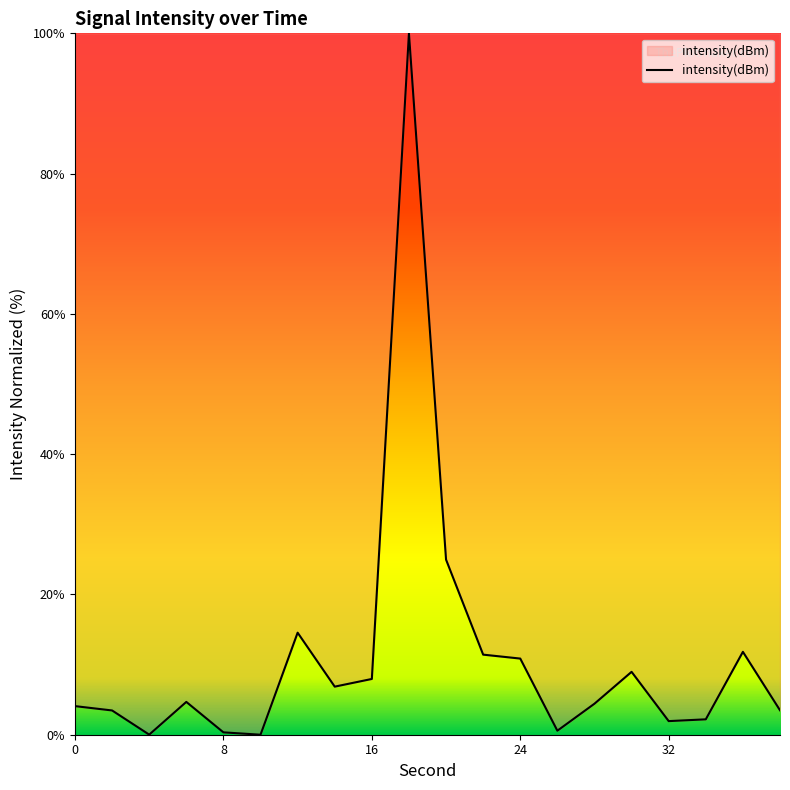

How many lines are shown in the chart?

1